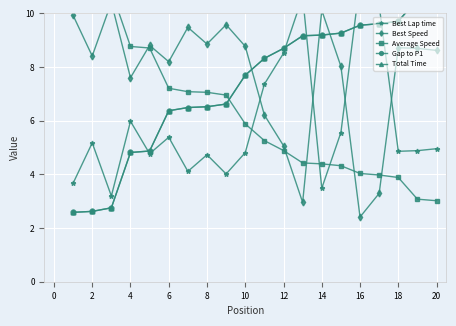

The Best Speed series shows 7.6 at 4. True or false?

True